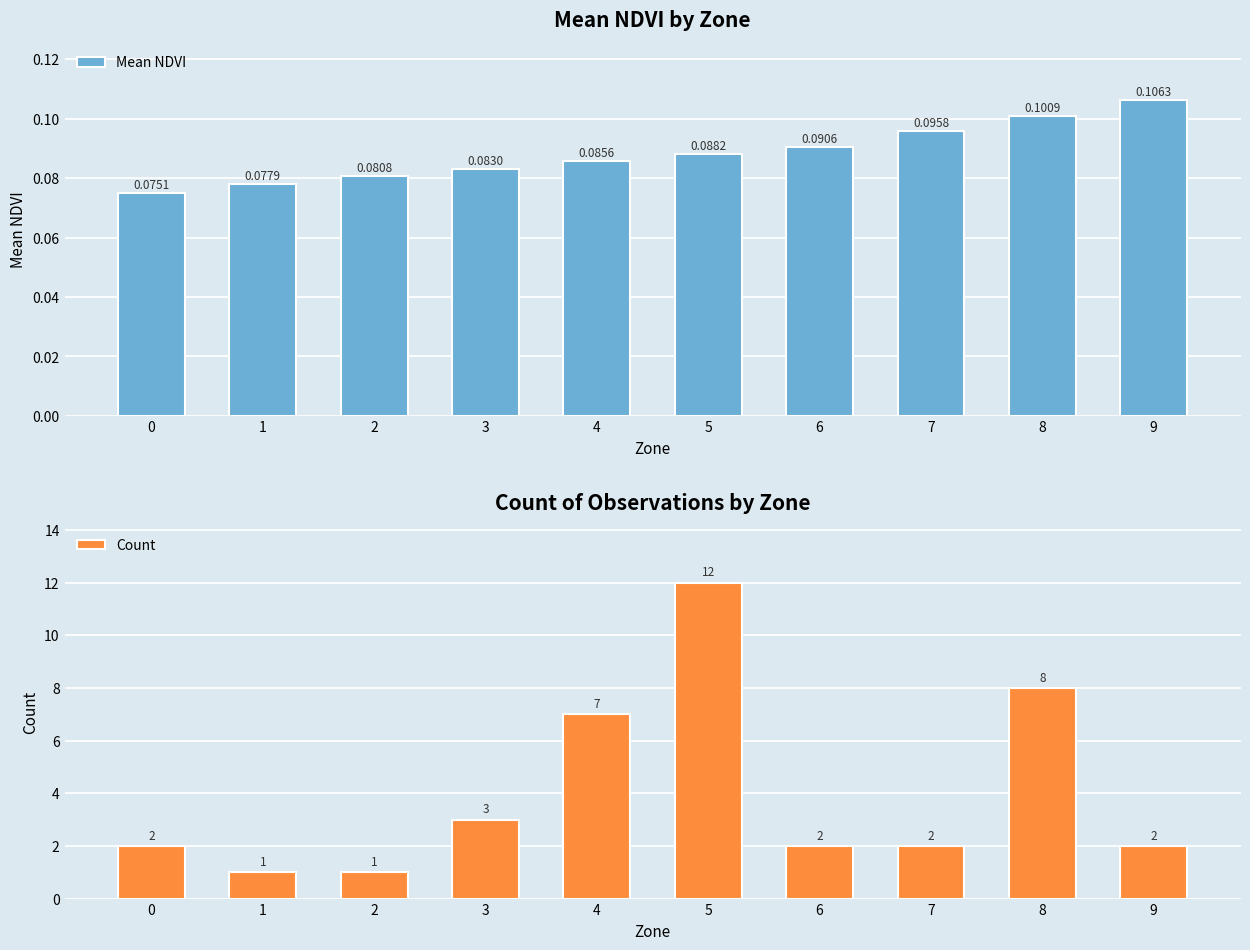

Rank the series by their average value, from lowest to highest.

Mean NDVI, Count